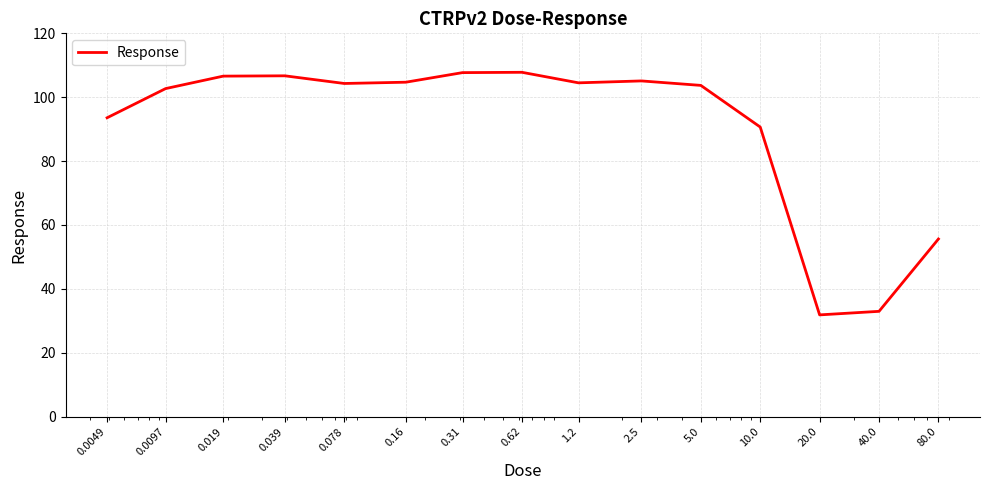

How many lines are shown in the chart?

1